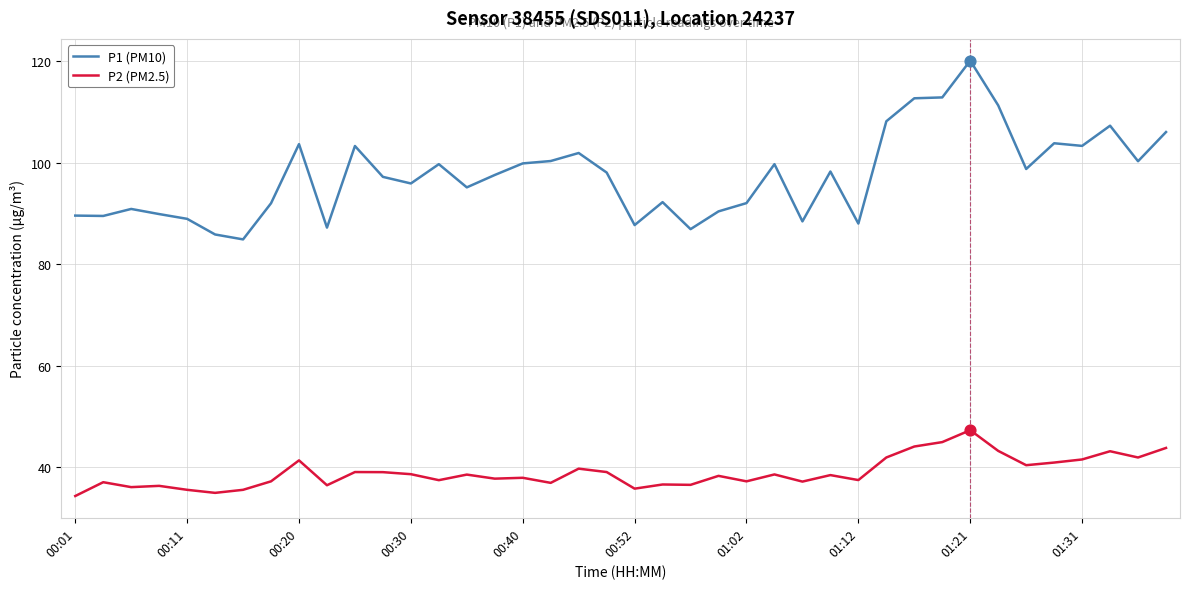

Which series has the widest spread of values?

P1 (PM10)